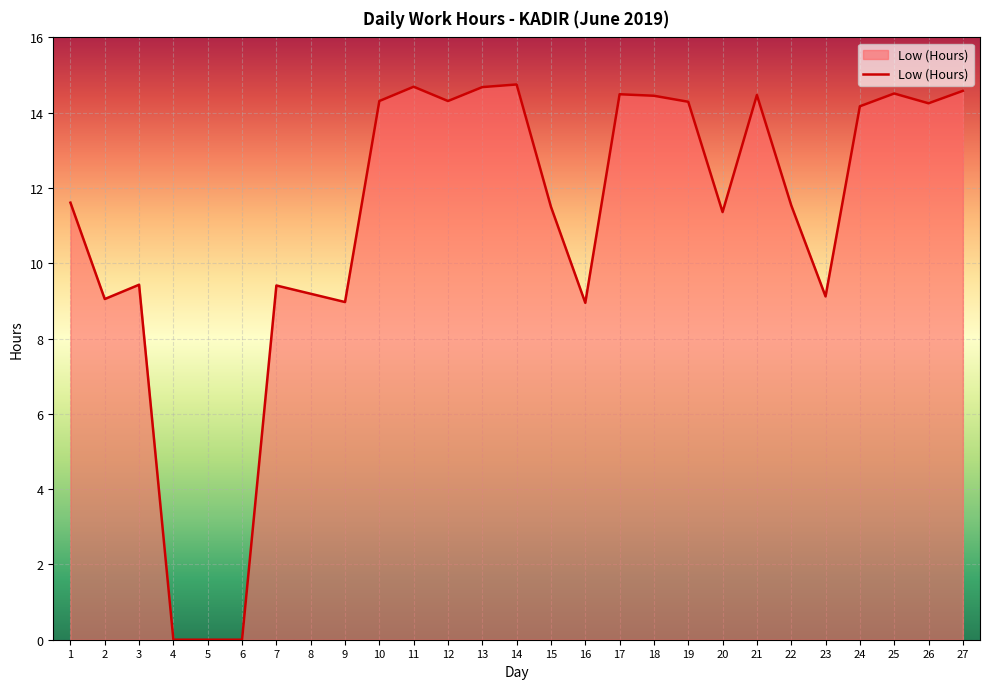

Does the chart display data point markers on the line(s)?

No